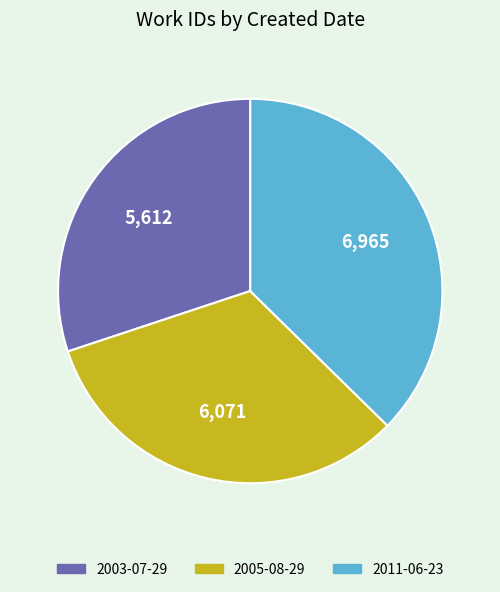

Approximately how many times larger is the value at 2003-07-29 compared to 2011-06-23?

0.8